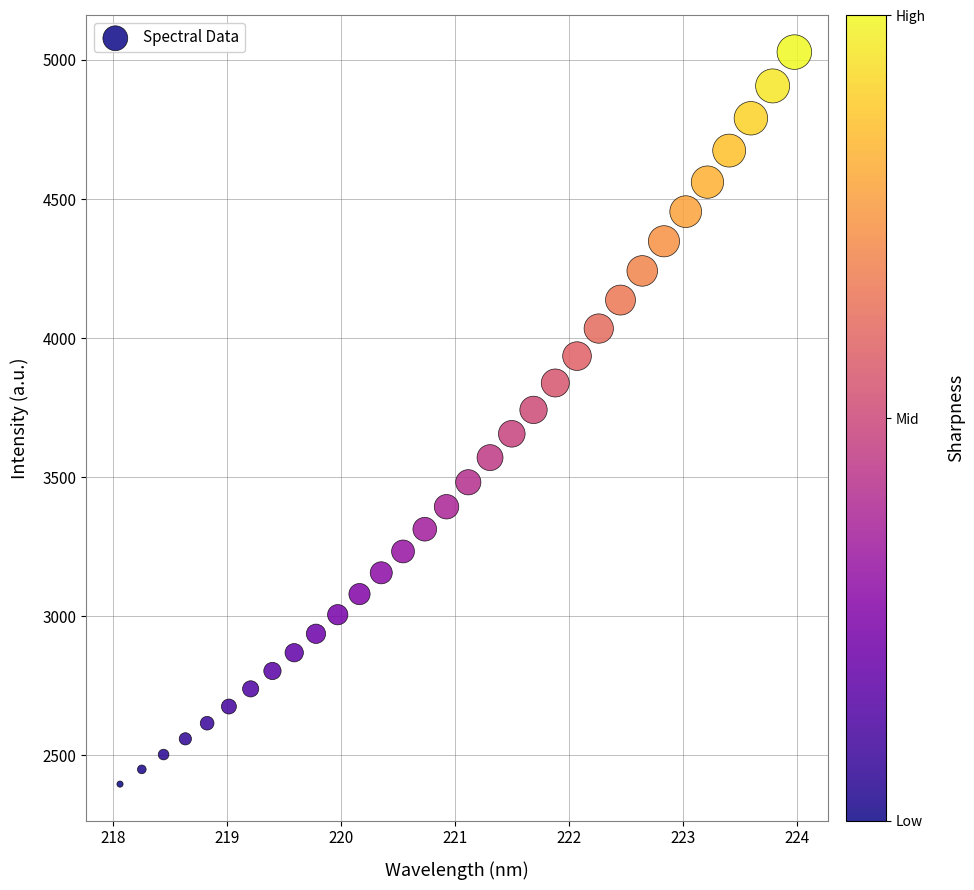

What is the range of X values (max minus min)?

5.9